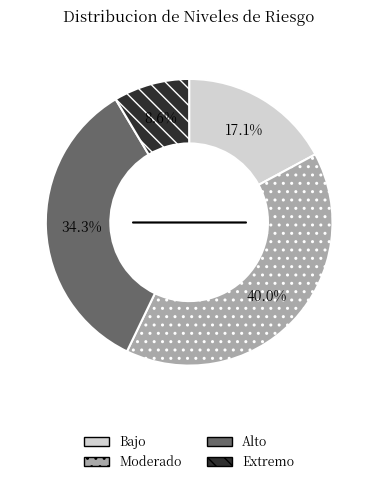

To the nearest percent, what is the difference between the largest and smallest slice percentages?

31%